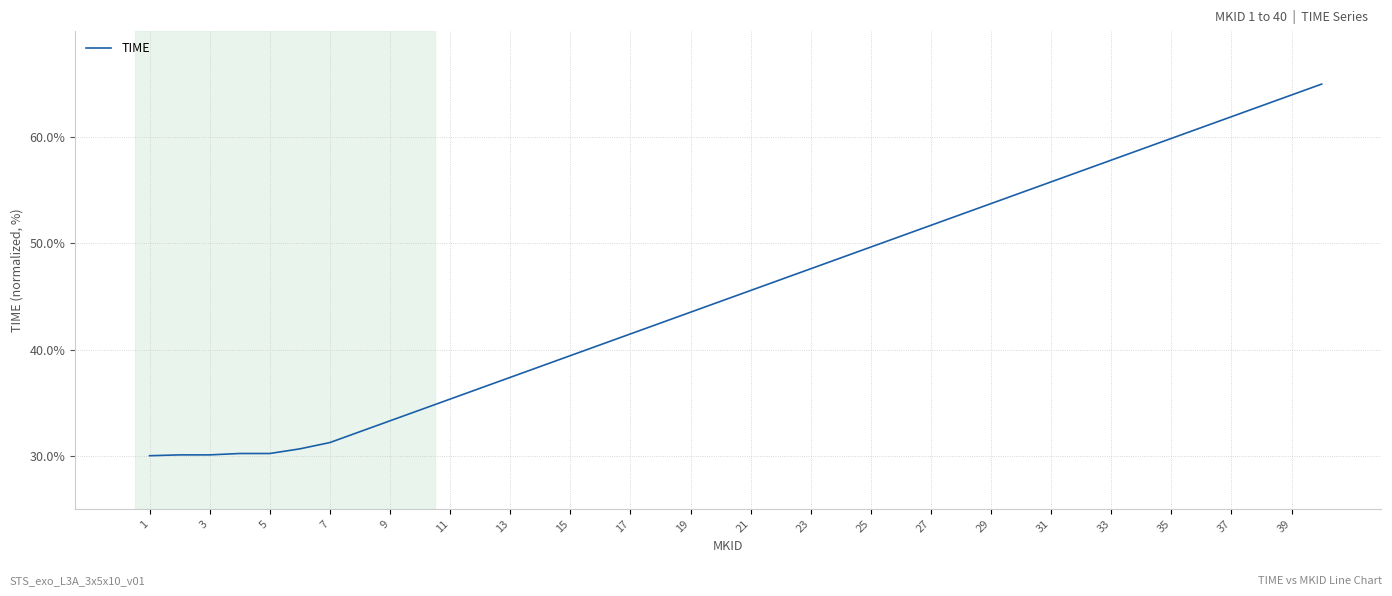

What is the greatest value displayed?

65.0